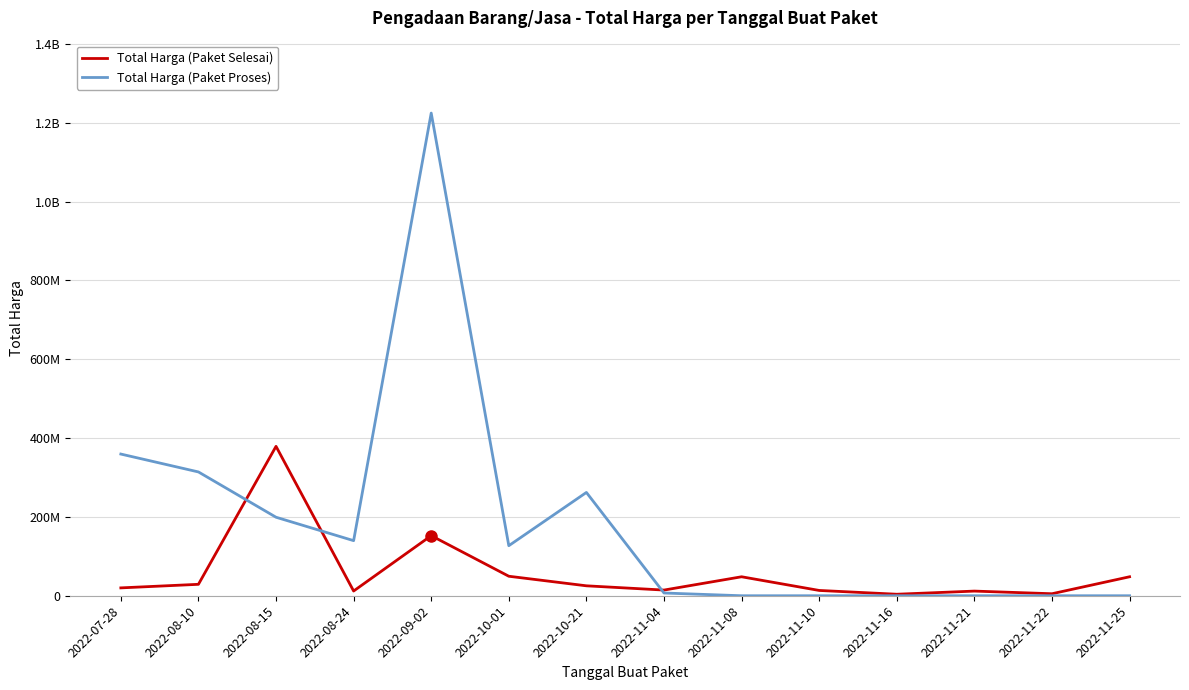

The Total Harga (Paket Selesai) series shows 42269841 at 2022-08-10. True or false?

False